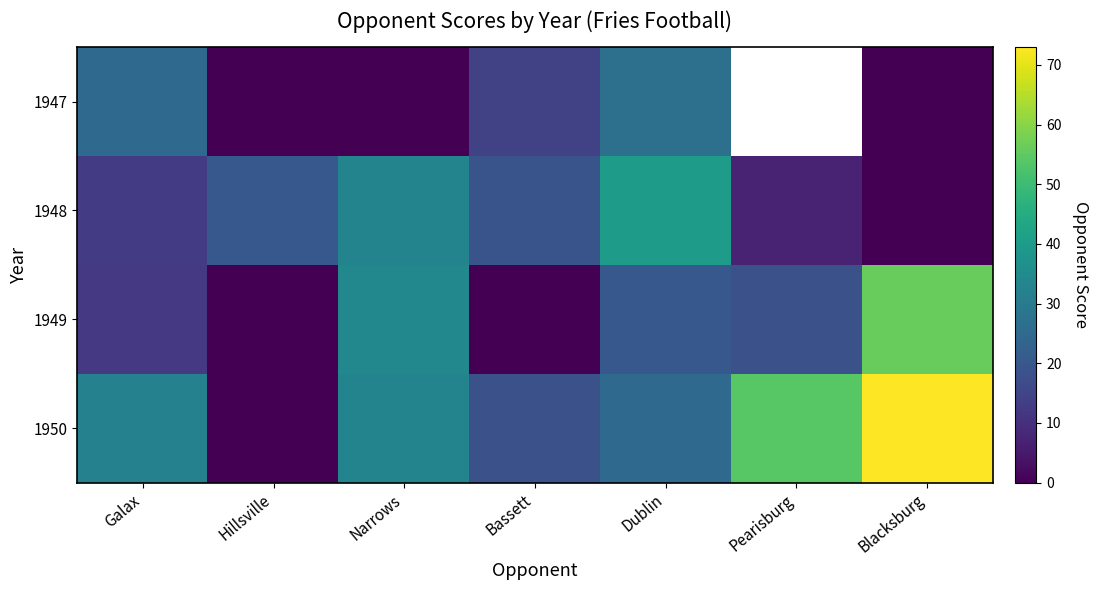

What is the approximate value of 1948 at Pearisburg?

7.0